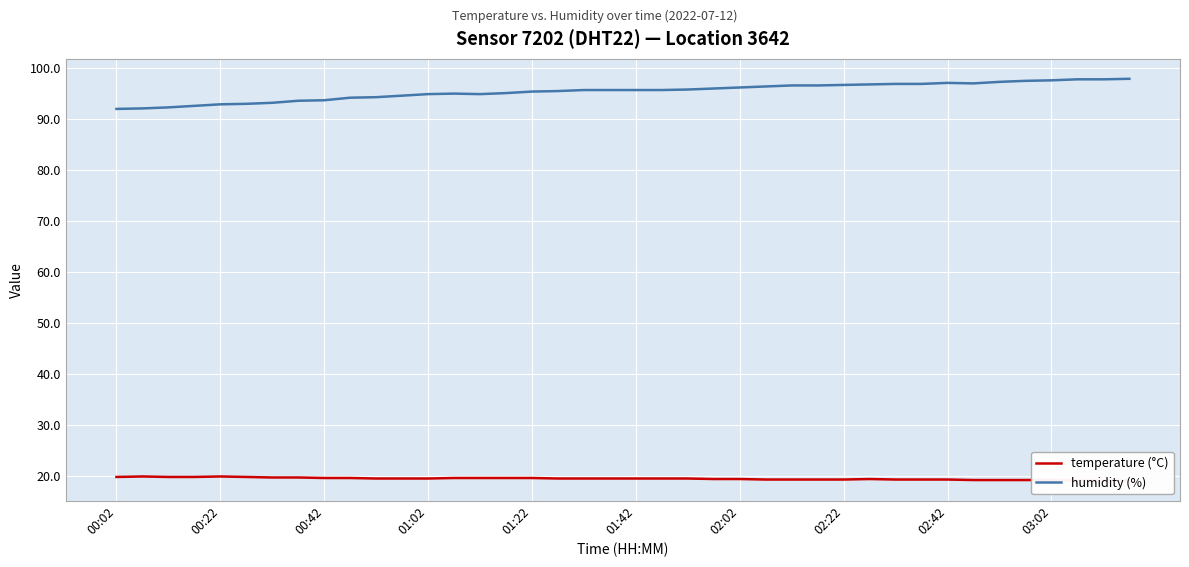

Which series has the largest range (max minus min)?

humidity (%)